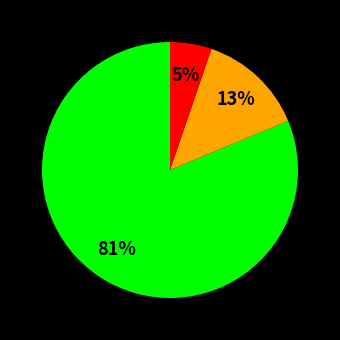

Is there any slice that represents more than half of the pie?

Yes